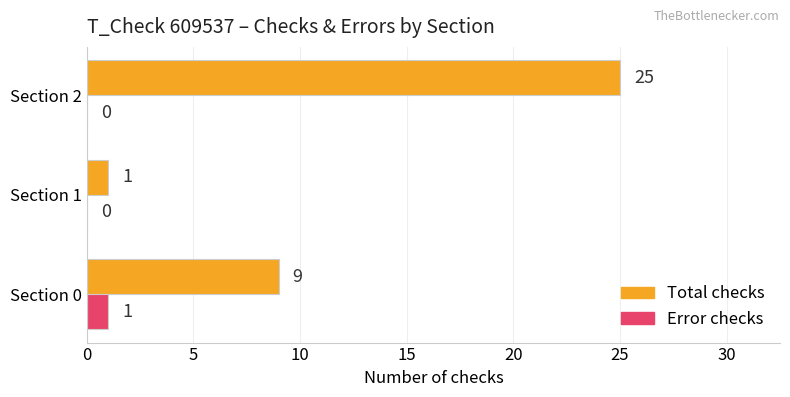

Which series has the largest total across all categories?

Total checks